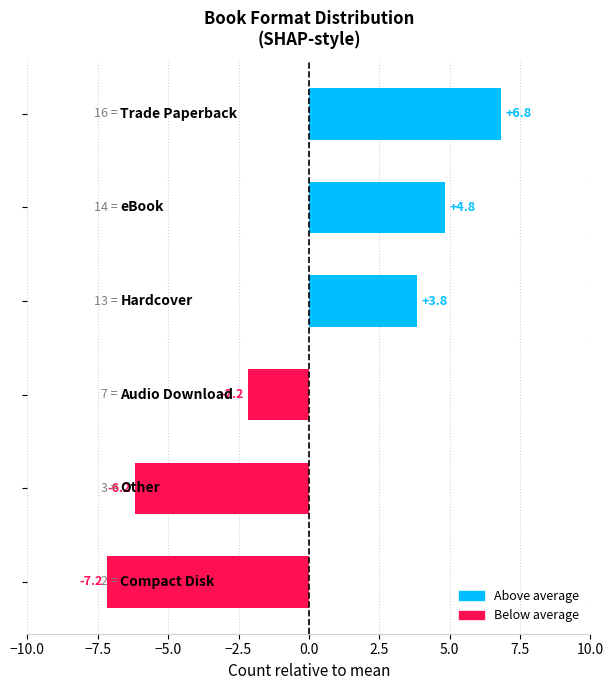

What is the greatest value displayed?

6.8